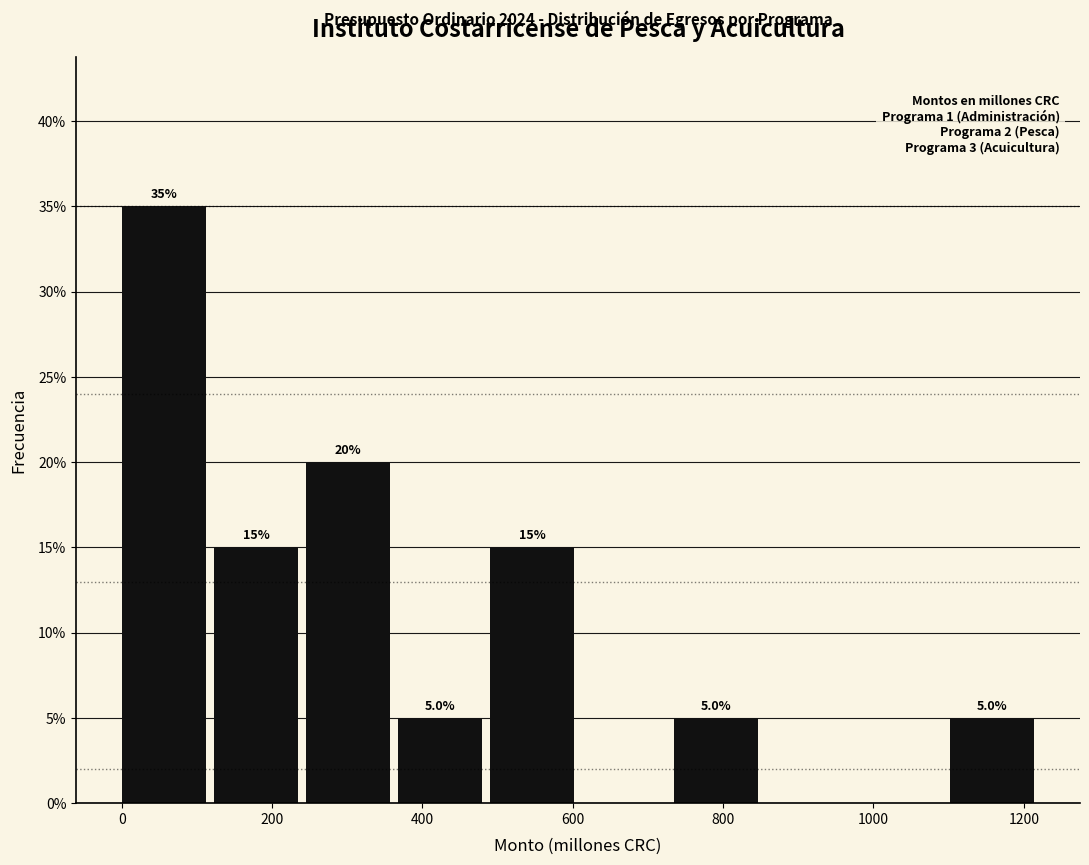

Which range on the x-axis has the tallest bar?

0 to 120